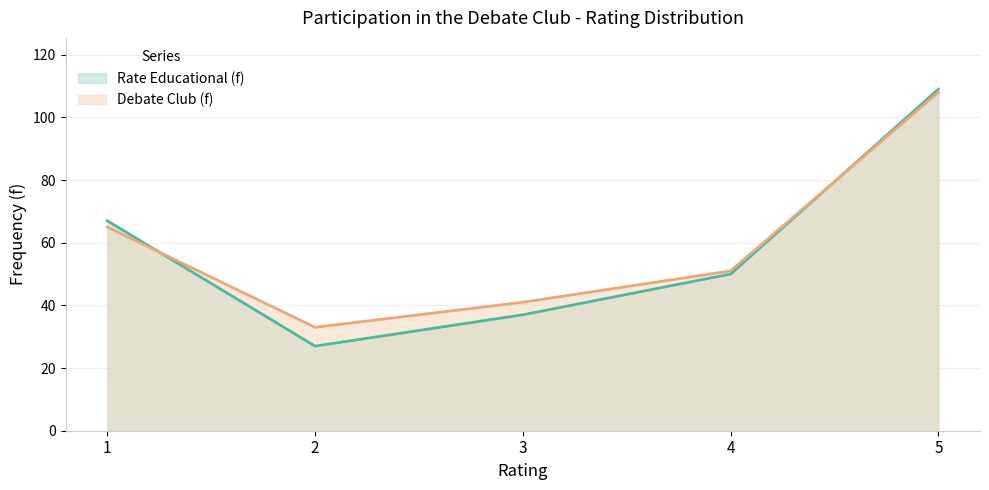

The Debate Club (f) series shows 41 at 3. True or false?

True